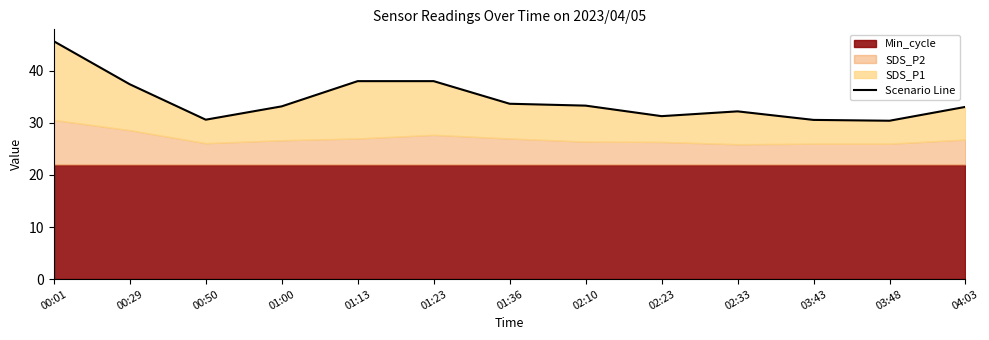

List the labels in order of value, smallest first.

03:48, 03:43, 00:50, 02:23, 02:33, 04:03, 01:00, 02:10, 01:36, 00:29, 01:13, 01:23, 00:01